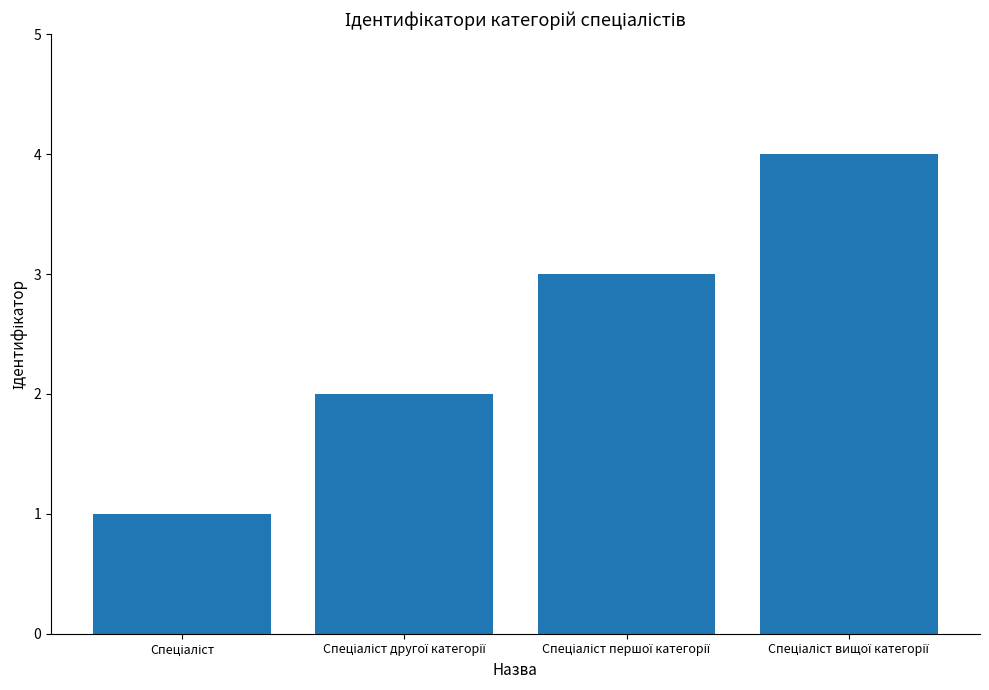

What is the greatest value displayed?

4